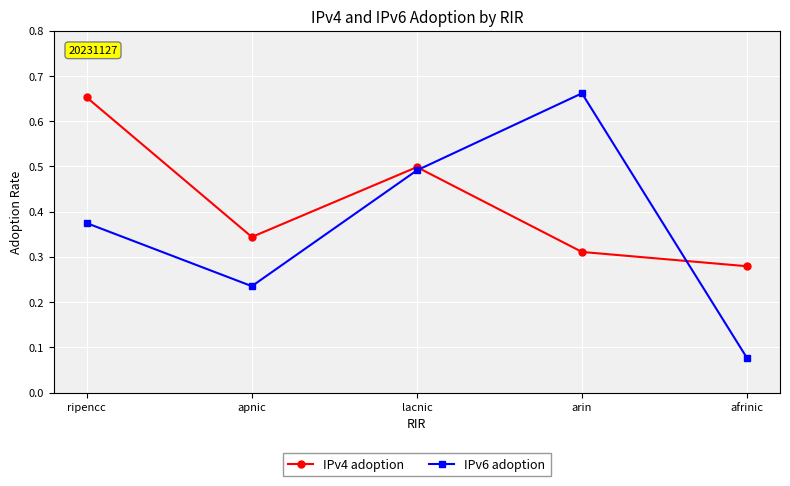

How many lines are shown in the chart?

2